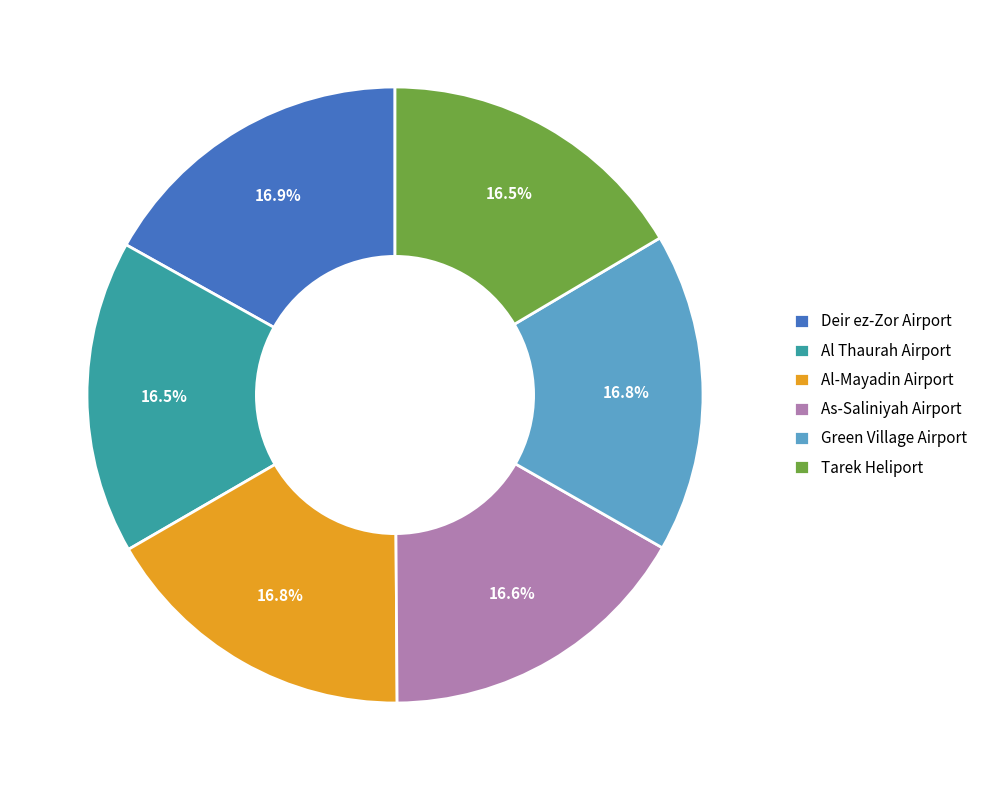

What percentage is NOT represented by Al-Mayadin Airport?

83.2%